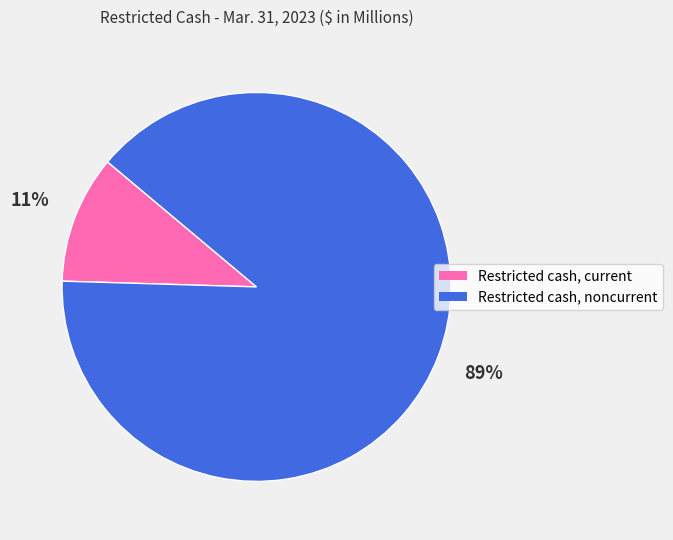

To the nearest percent, what is the average slice percentage?

50%